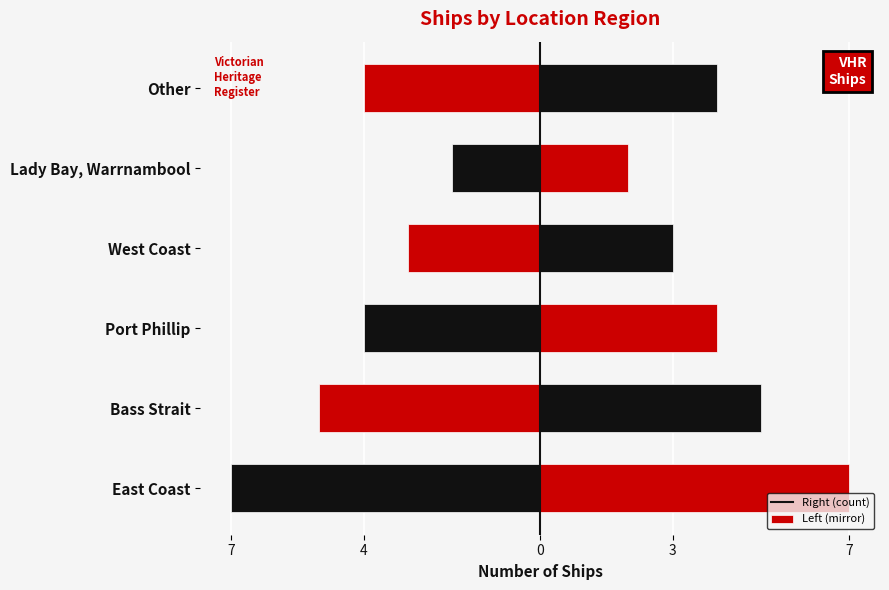

At how many categories does at least one series exceed -4?

6